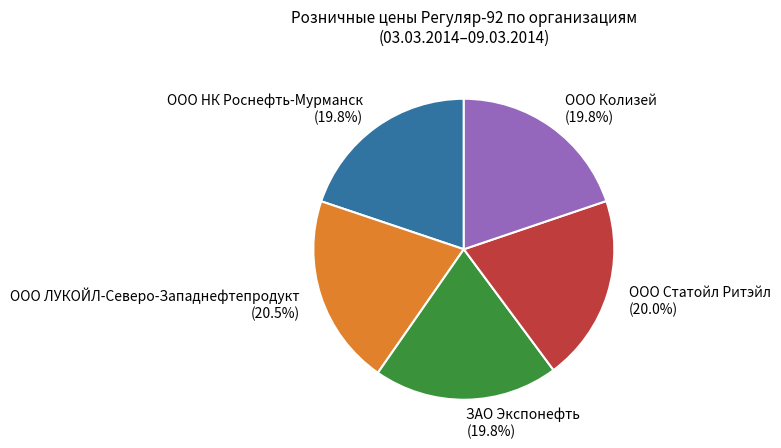

Approximately how many times larger is the value at ООО Колизей compared to ООО НК Роснефть-Мурманск?

1.0